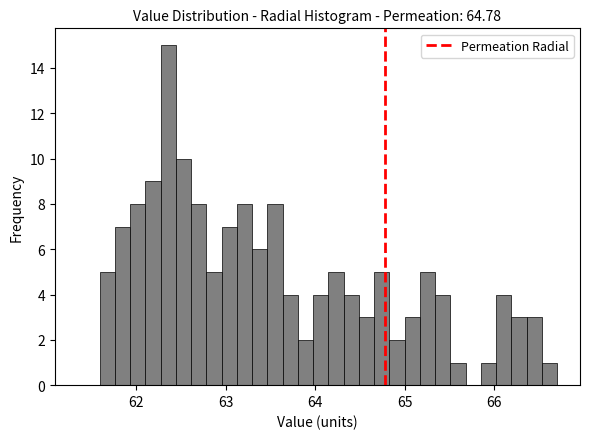

Read against the x-axis, roughly where is the centre of the tallest bar?

62.4